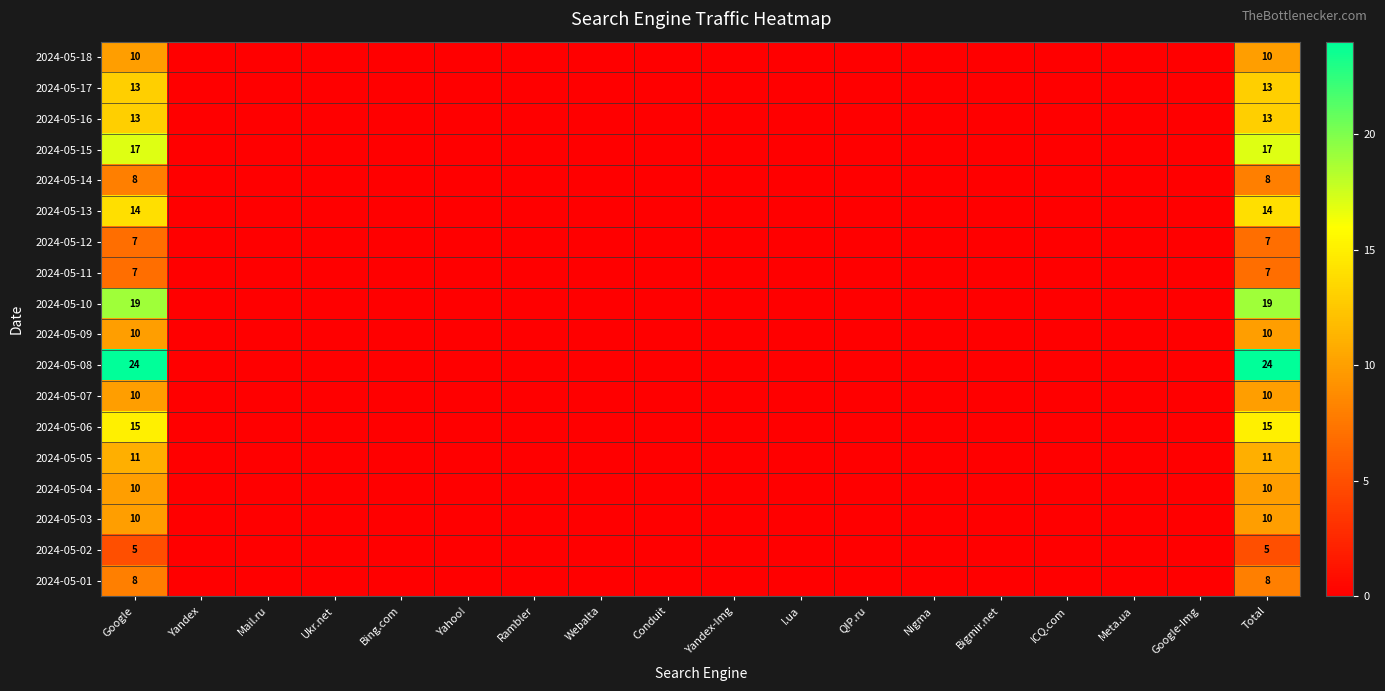

True or false: 2024-05-17 has a value of -4 at QIP.ru.

False